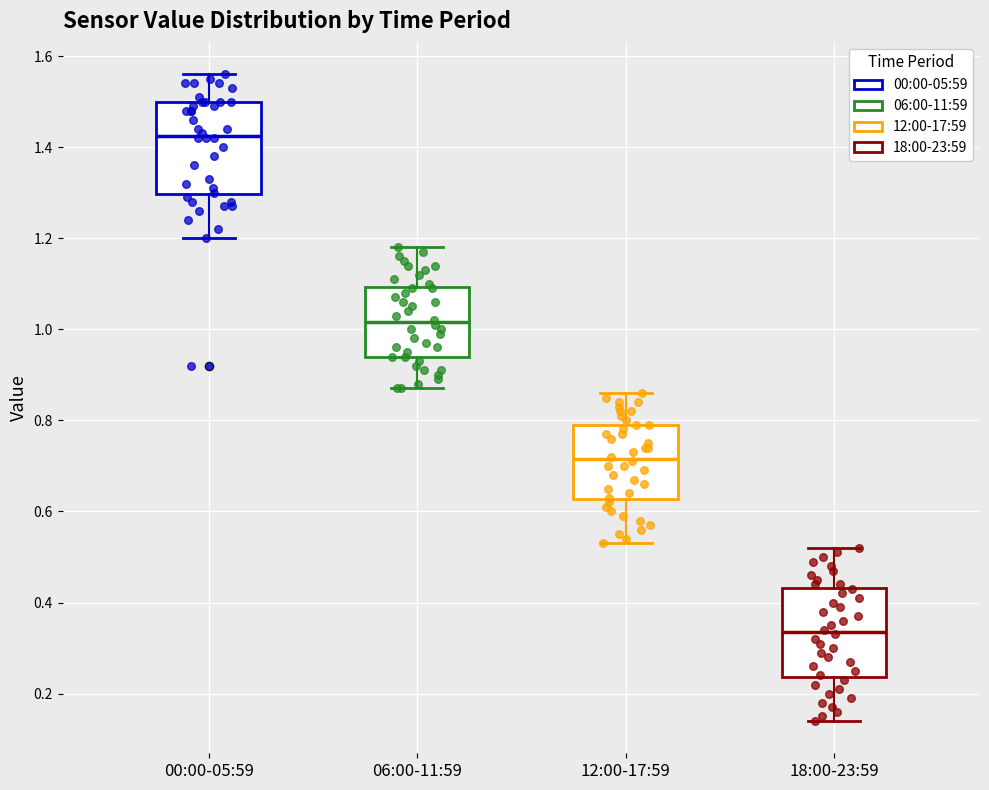

Reading left to right, transcribe this box plot: for each box, give where its median line is, the range the box spans, and where its two whiskers end, as read against the y-axis. The values are not printed on the chart, so give them approximately, as read against the axis.

00:00-05:59: median 1.42, box 1.30 to 1.50, whiskers 1.20 to 1.56
06:00-11:59: median 1.02, box 0.94 to 1.10, whiskers 0.88 to 1.18
12:00-17:59: median 0.72, box 0.62 to 0.80, whiskers 0.54 to 0.86
18:00-23:59: median 0.34, box 0.24 to 0.44, whiskers 0.14 to 0.52